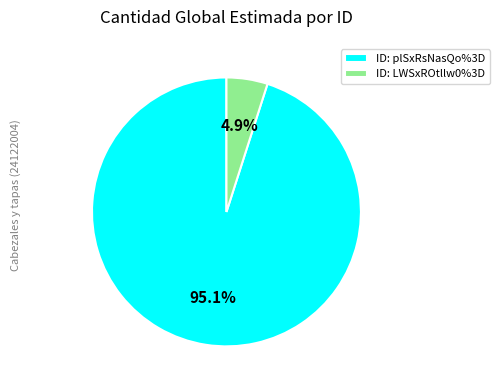

Between ID: LWSxROtllw0%3D and ID: plSxRsNasQo%3D, which is larger?

ID: plSxRsNasQo%3D